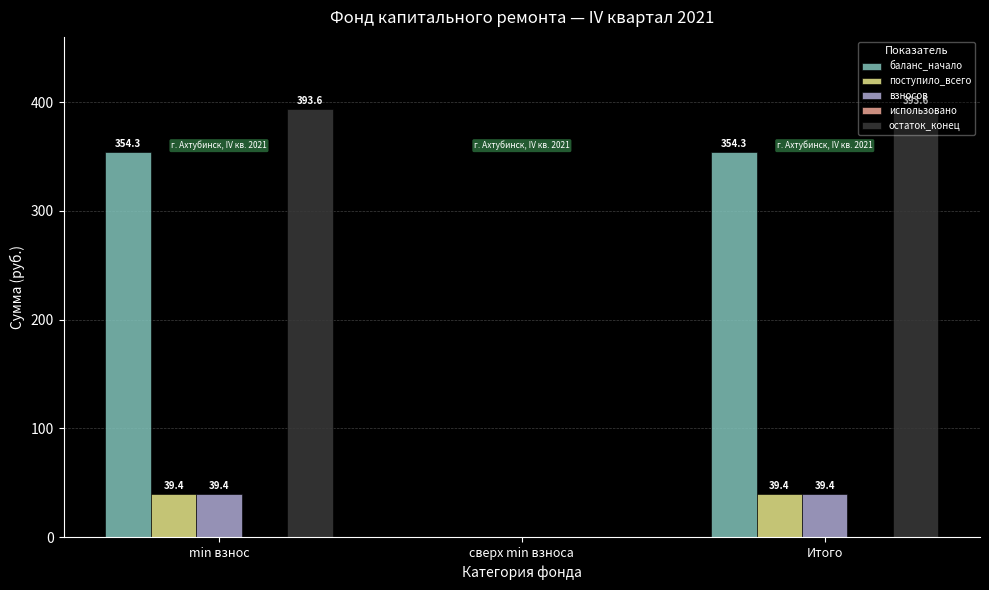

What is the sum of all баланс_начало values?

708.6